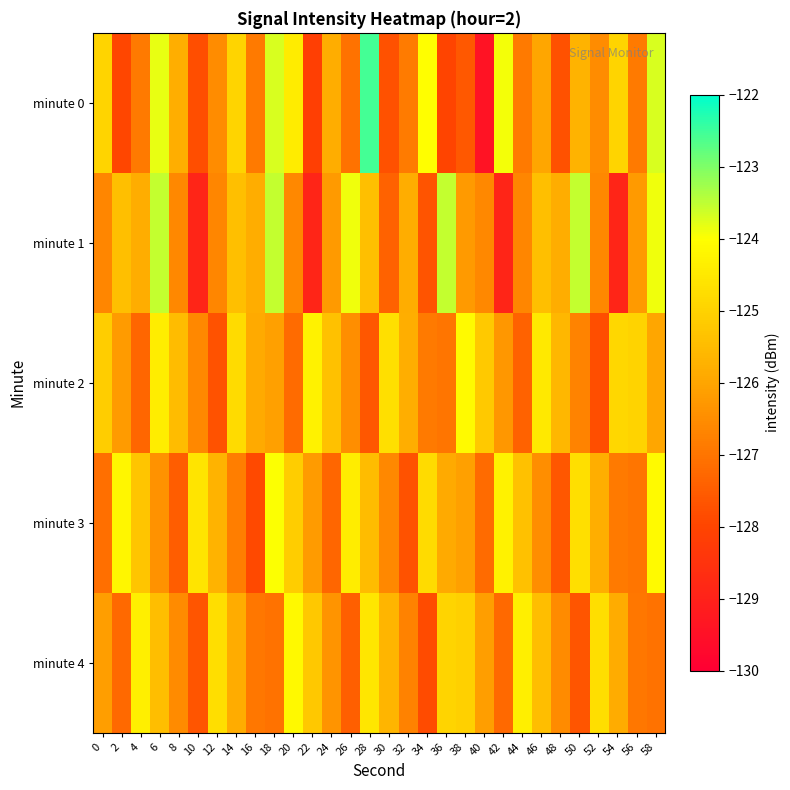

Reading left to right, transcribe all the data shown in this chart.

minute 0: 0=-124.9	2=-127.9	4=-126.9	6=-123.8	8=-125.8	10=-127.8	12=-126.5	14=-125.0	16=-126.9	18=-123.7	20=-124.4	22=-128.2	24=-125.8	26=-127.0	28=-122.5	30=-127.7	32=-126.9	34=-124.0	36=-128.0	38=-127.6	40=-129.4	42=-123.9	44=-126.9	46=-126.0	48=-127.7	50=-125.7	52=-126.5	54=-125.0	56=-126.9	58=-123.7
minute 1: 0=-126.6	2=-125.4	4=-125.8	6=-123.6	8=-126.6	10=-128.9	12=-126.6	14=-125.4	16=-125.8	18=-123.6	20=-126.6	22=-128.9	24=-126.2	26=-123.9	28=-125.4	30=-127.4	32=-125.8	34=-127.7	36=-123.6	38=-126.2	40=-126.6	42=-128.9	44=-126.6	46=-125.4	48=-125.8	50=-123.6	52=-126.6	54=-128.9	56=-126.2	58=-123.9
minute 2: 0=-125.1	2=-126.2	4=-127.3	6=-124.4	8=-125.5	10=-126.6	12=-127.7	14=-124.8	16=-125.9	18=-126.1	20=-127.2	22=-124.3	24=-125.4	26=-126.5	28=-127.6	30=-124.7	32=-125.8	34=-126.9	36=-127.0	38=-124.1	40=-125.2	42=-126.3	44=-127.4	46=-124.5	48=-125.6	50=-126.7	52=-127.8	54=-124.9	56=-125.0	58=-126.0
minute 3: 0=-127.1	2=-124.2	4=-125.3	6=-126.4	8=-127.5	10=-124.6	12=-125.7	14=-126.8	16=-127.9	18=-124.0	20=-125.1	22=-126.2	24=-127.3	26=-124.4	28=-125.5	30=-126.6	32=-127.7	34=-124.8	36=-125.9	38=-126.1	40=-127.2	42=-124.3	44=-125.4	46=-126.5	48=-127.6	50=-124.7	52=-125.8	54=-126.9	56=-127.0	58=-124.1
minute 4: 0=-126.2	2=-127.2	4=-124.3	6=-125.5	8=-126.5	10=-127.7	12=-124.8	14=-125.8	16=-127.0	18=-127.0	20=-124.2	22=-125.2	24=-126.3	26=-127.5	28=-124.5	30=-125.7	32=-126.8	34=-127.8	36=-125.0	38=-125.0	40=-126.2	42=-127.2	44=-124.3	46=-125.5	48=-126.5	50=-127.7	52=-124.8	54=-125.8	56=-127.0	58=-127.0